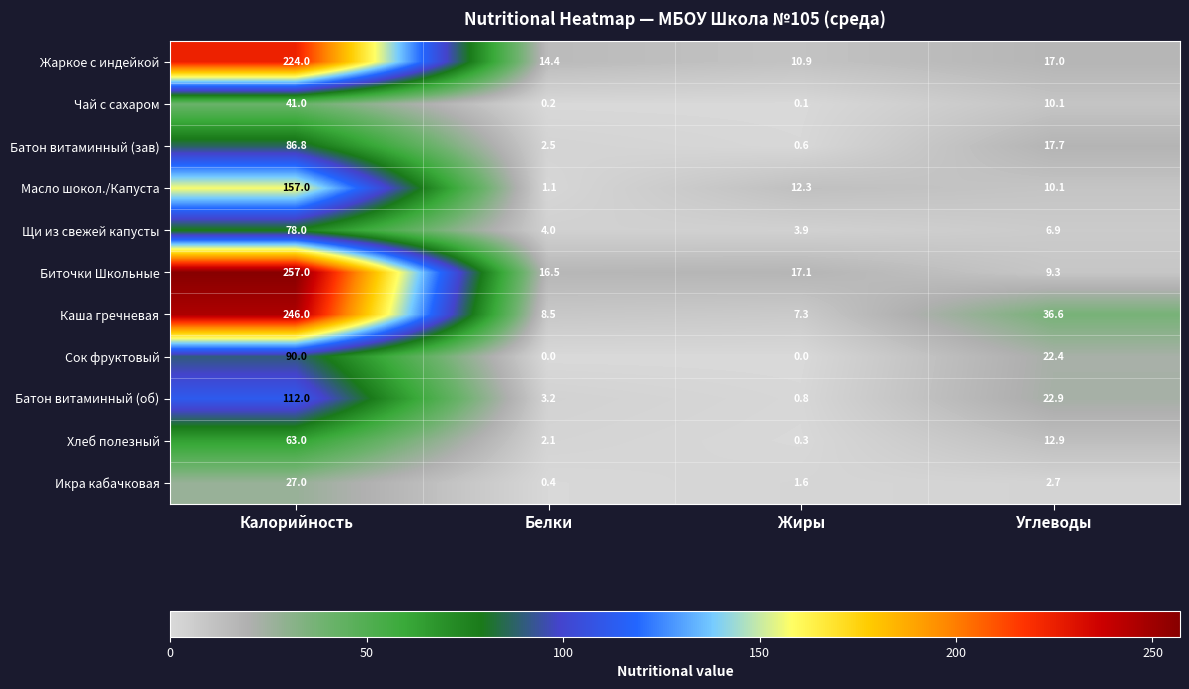

How many values in the Щи из свежей капусты series are below 6?

2